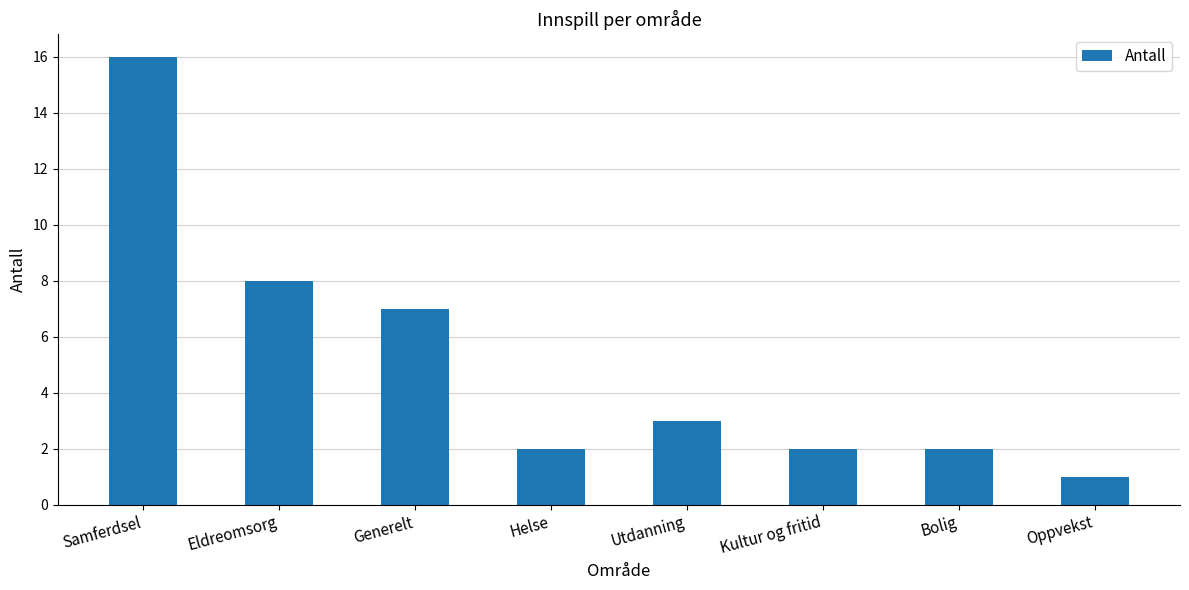

Is it true that the value at Samferdsel is 26?

False